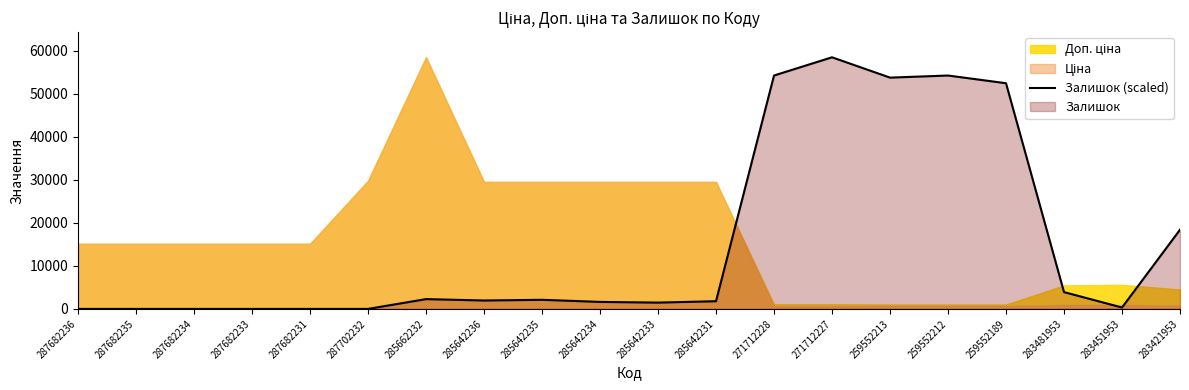

Where is the first local minimum?

285642236